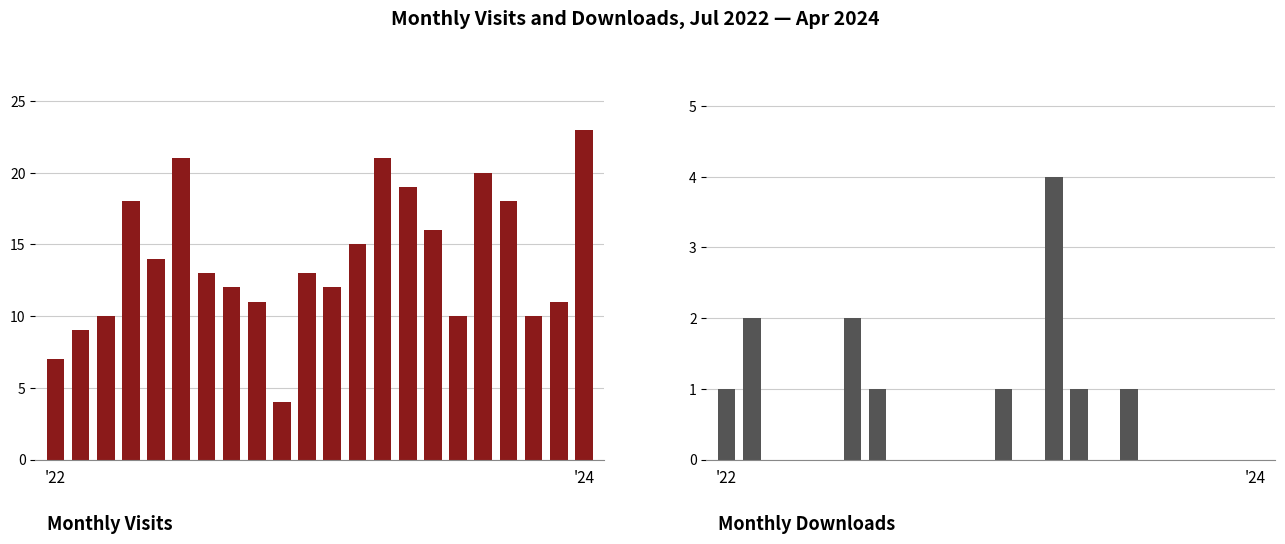

List the series in order of their peak value, highest first.

monthly_visit, monthly_download_resource